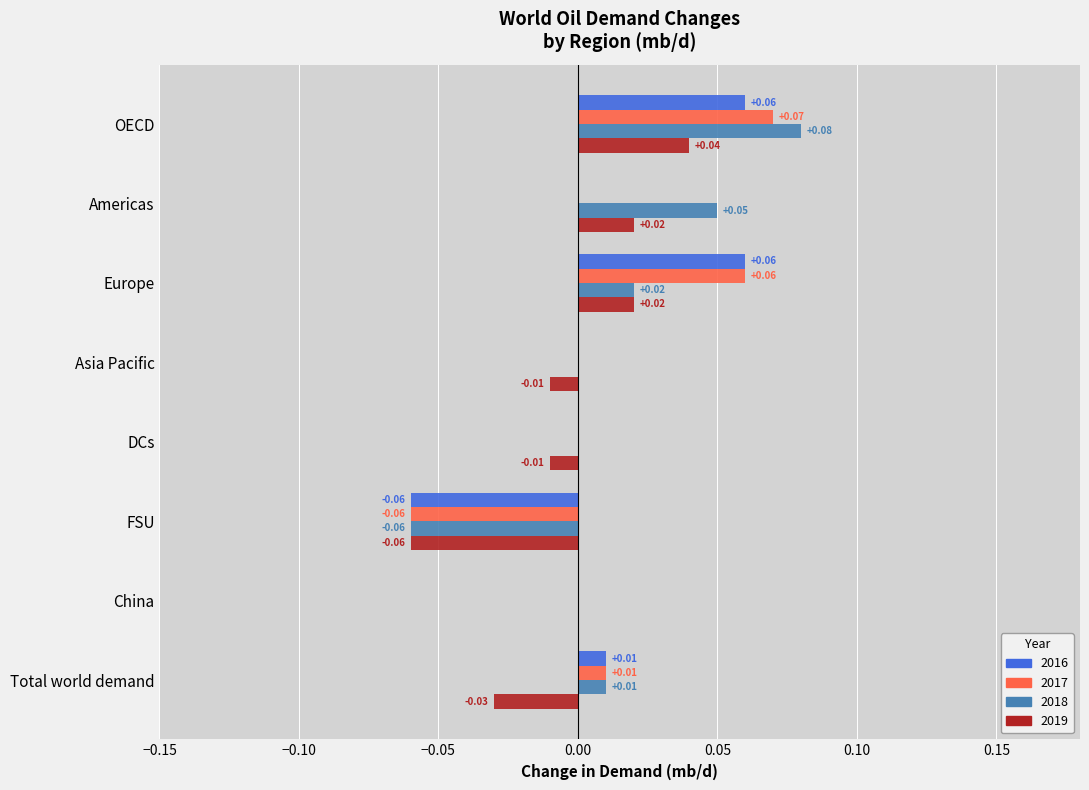

At which category is the sum across all series the highest?

OECD